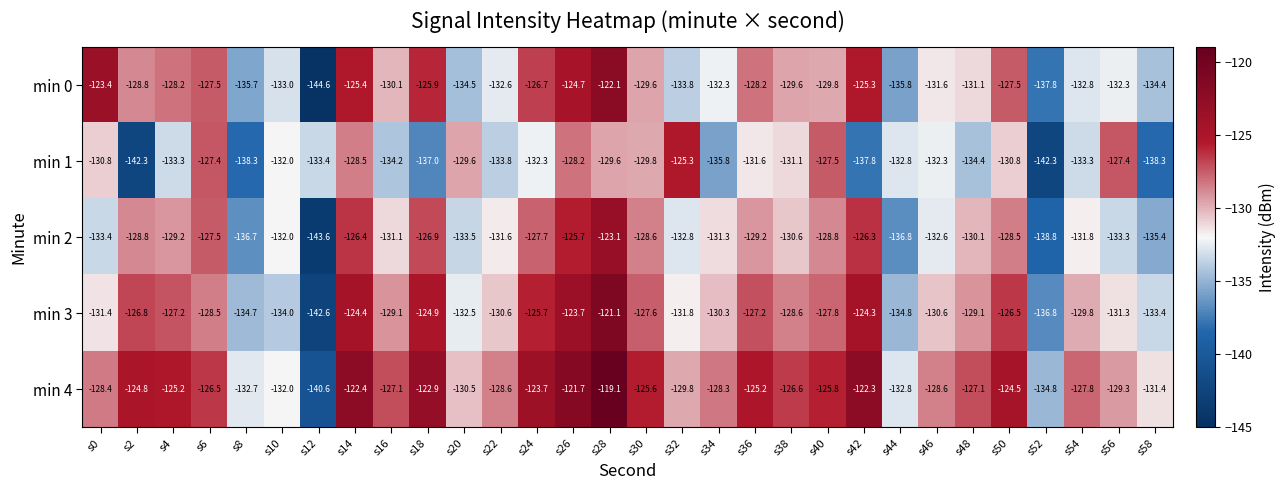

What is the lowest value of the min 1 series?

-142.3